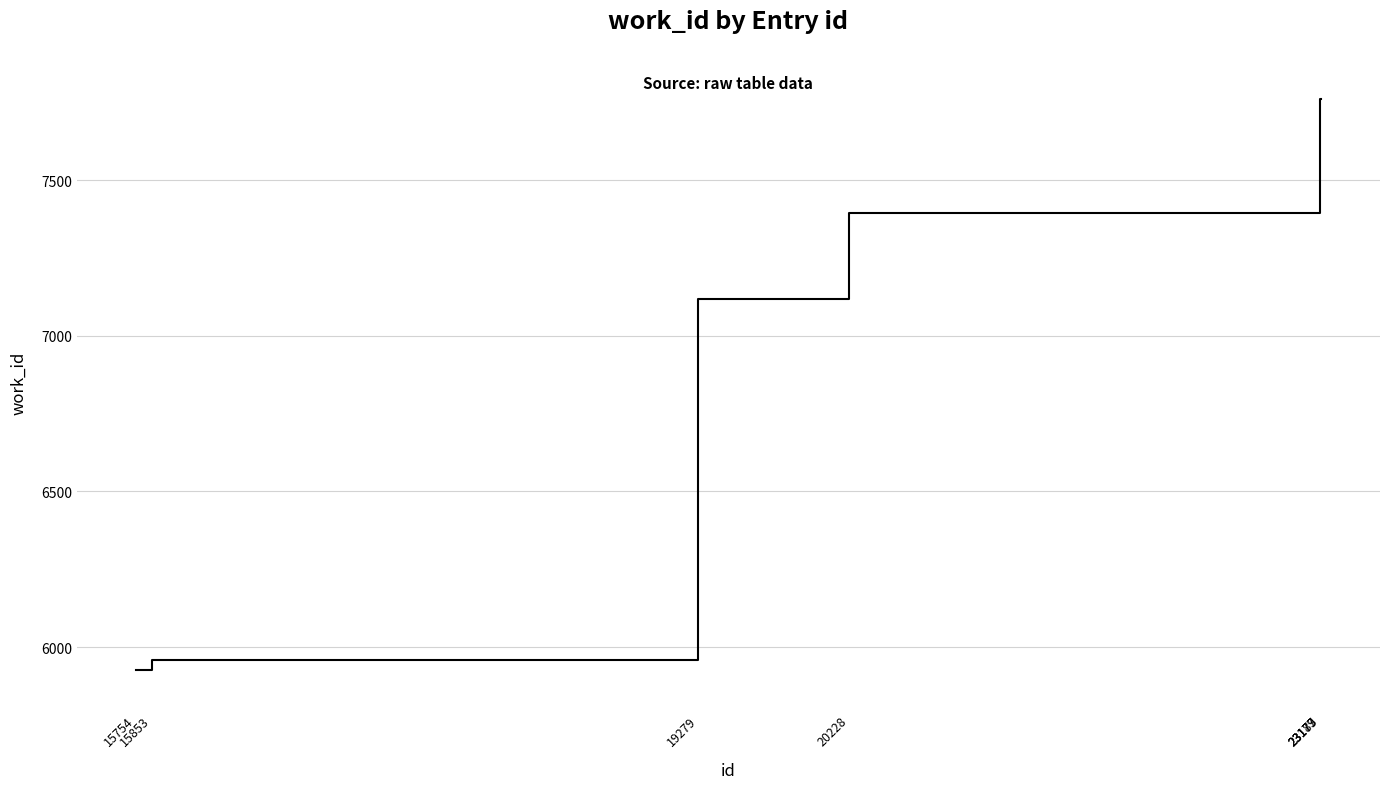

How many lines are shown in the chart?

1